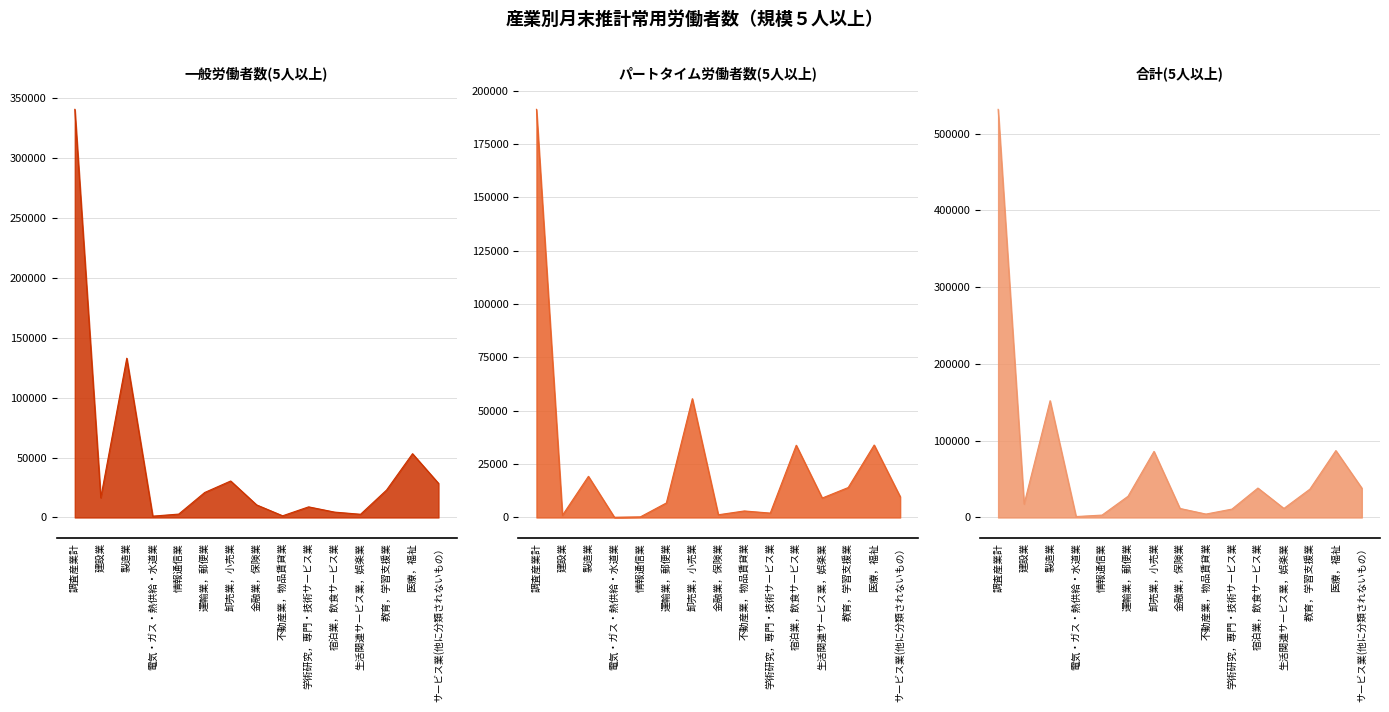

Where is 一般労働者数(5人以上) nearest to the value 170721?

製造業